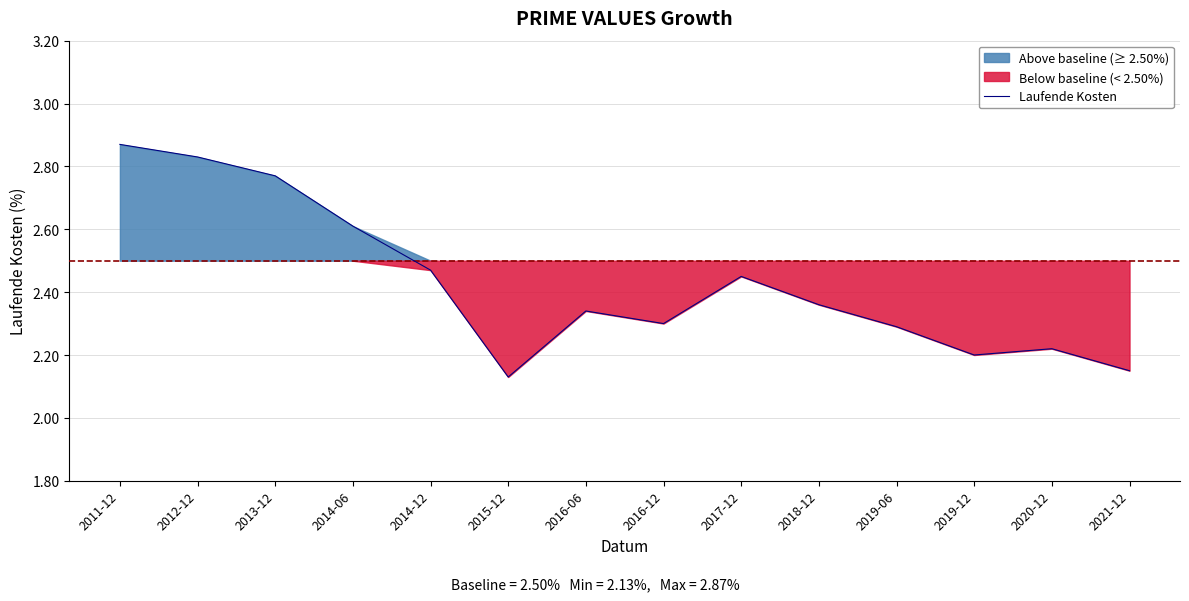

Is it true that the value at 2014-12 is 2.5?

True